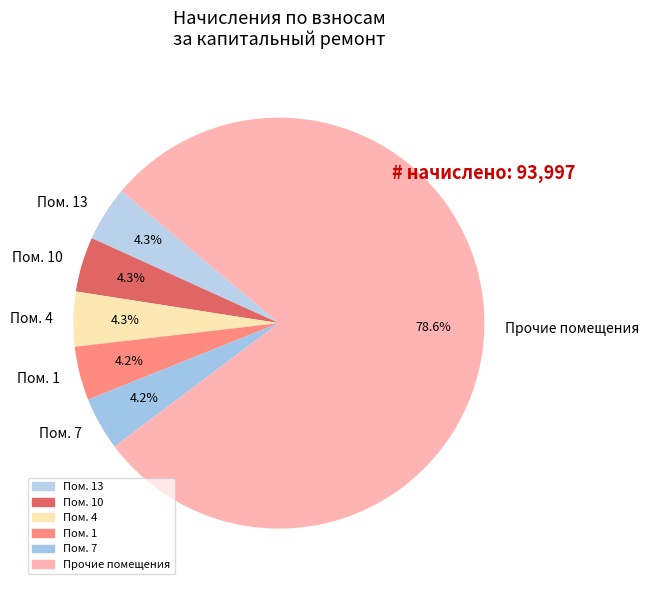

What is the largest slice in the pie chart?

Прочие помещения